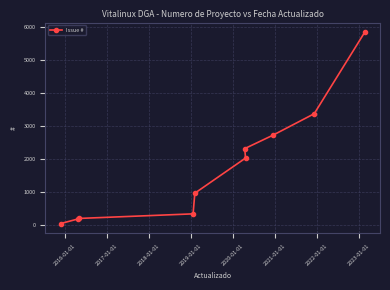

What is the value of the 2nd point from the left?

194